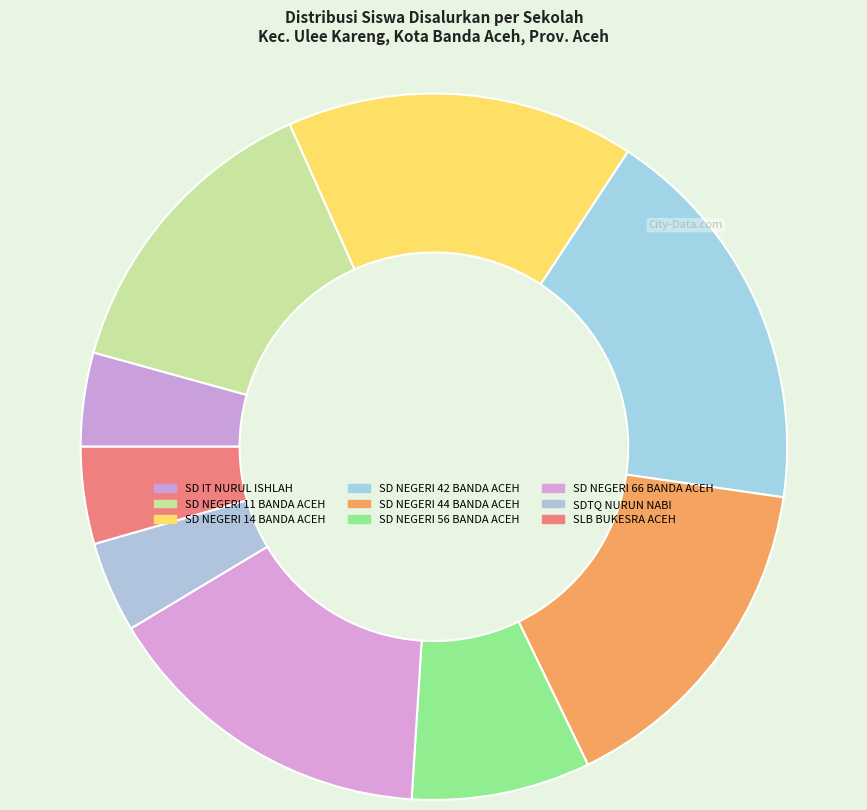

How many segments does this pie chart have?

9